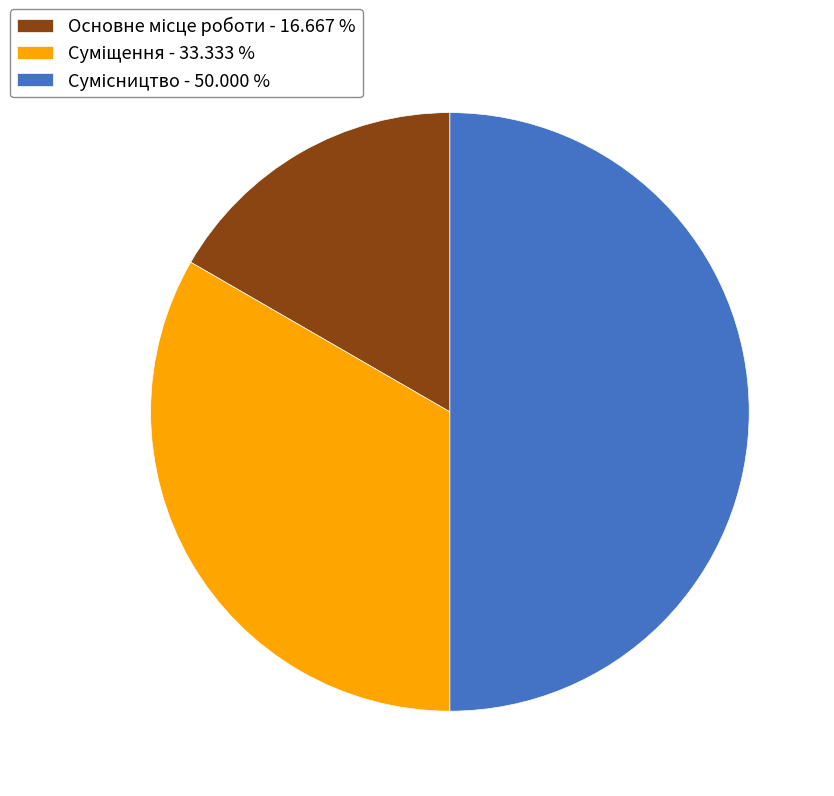

The Сумісництво slice represents 38% of the pie. True or false?

False